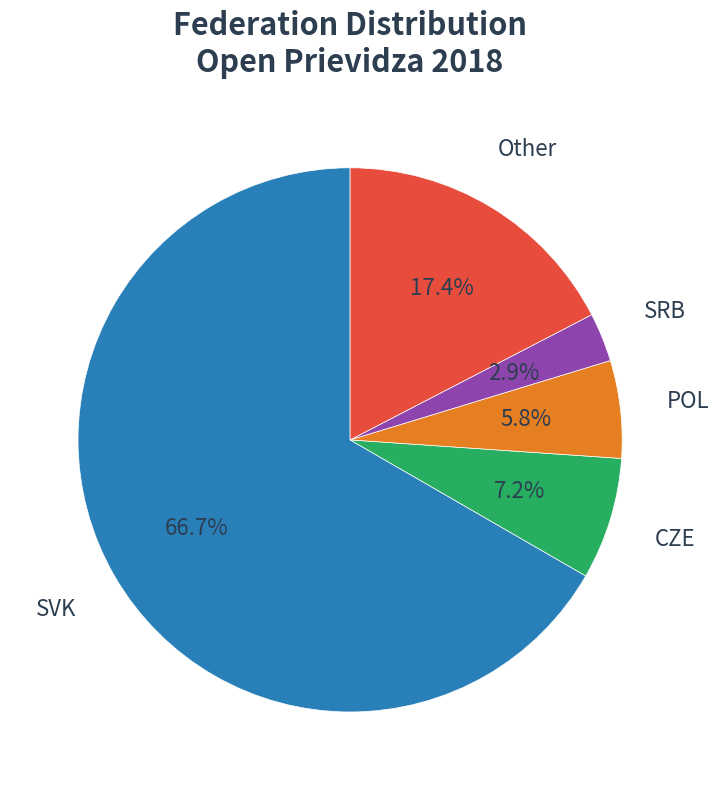

Is there a majority slice in this chart?

Yes